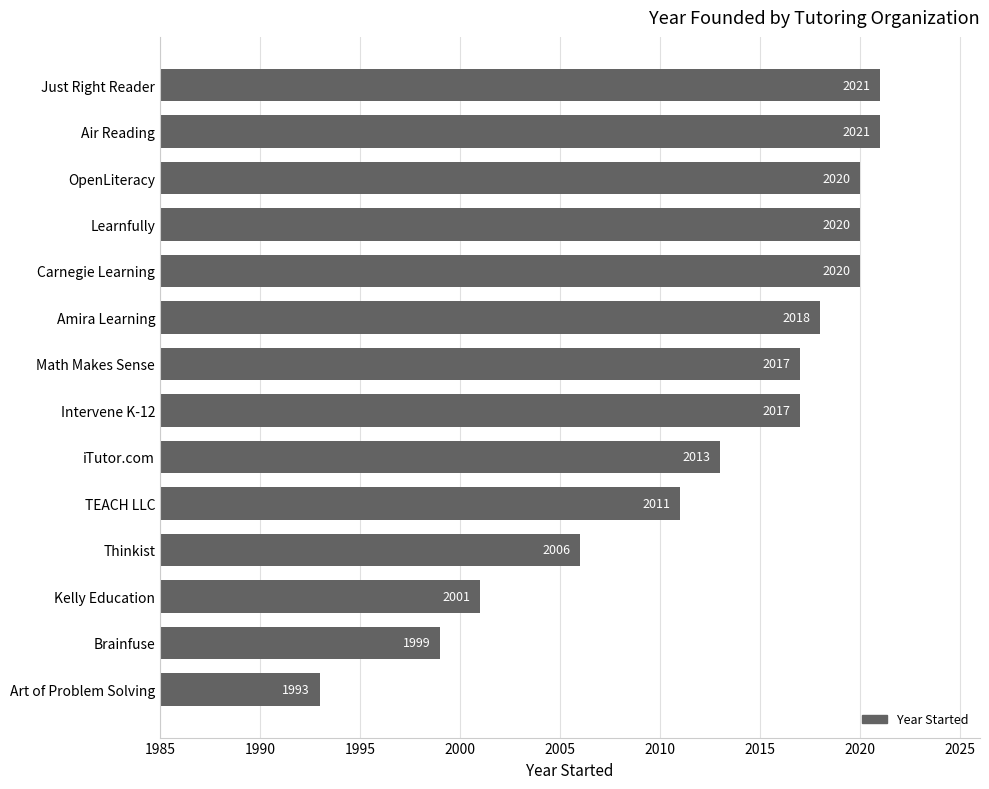

Reading bottom to top, what are all the values shown in this chart?

1993	1999	2001	2006	2011	2013	2017	2017	2018	2020	2020	2020	2021	2021